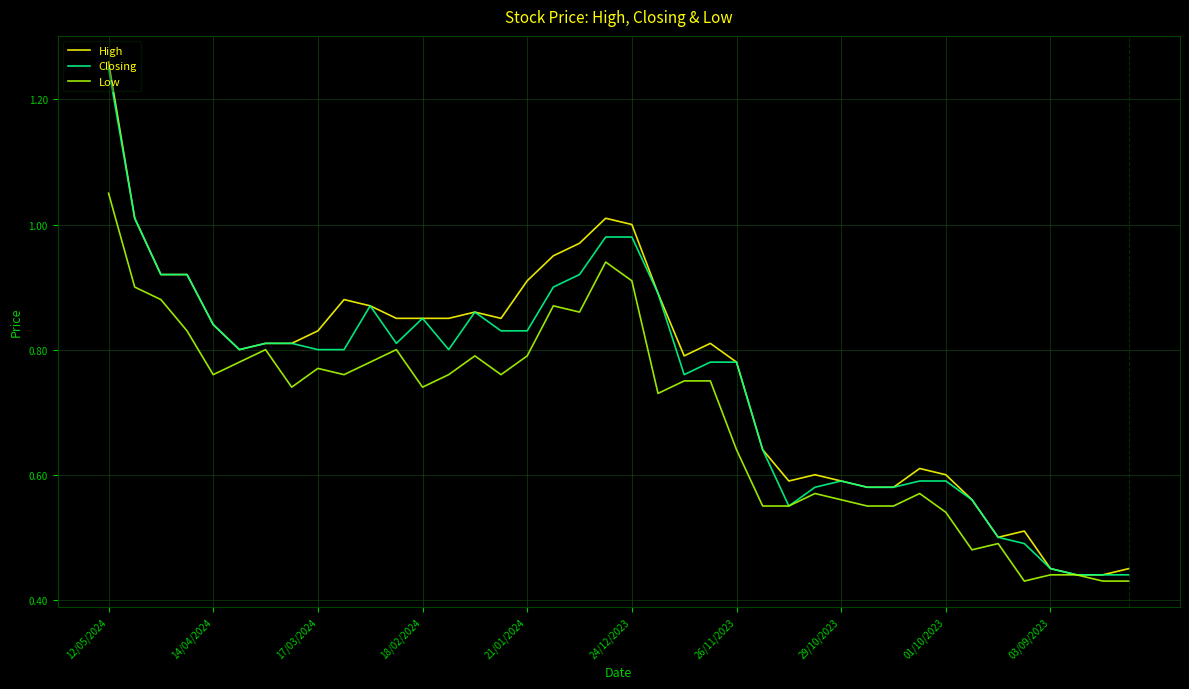

Which series has the widest spread of values?

High